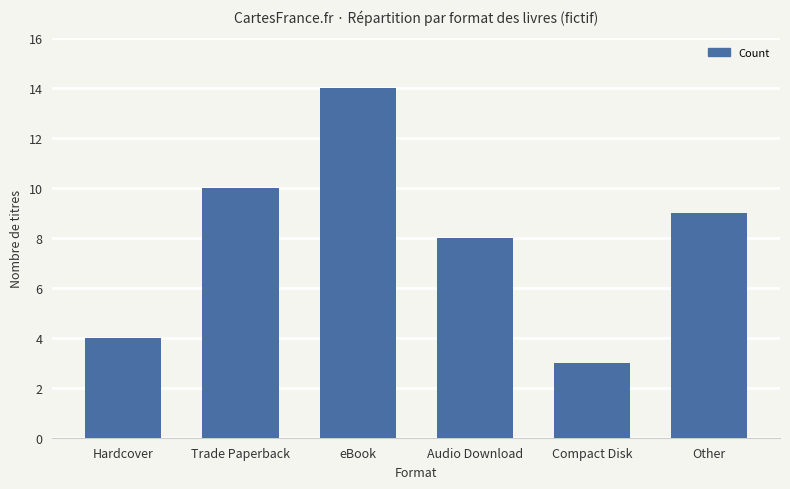

List the labels in order of value, smallest first.

Compact Disk, Hardcover, Audio Download, Other, Trade Paperback, eBook